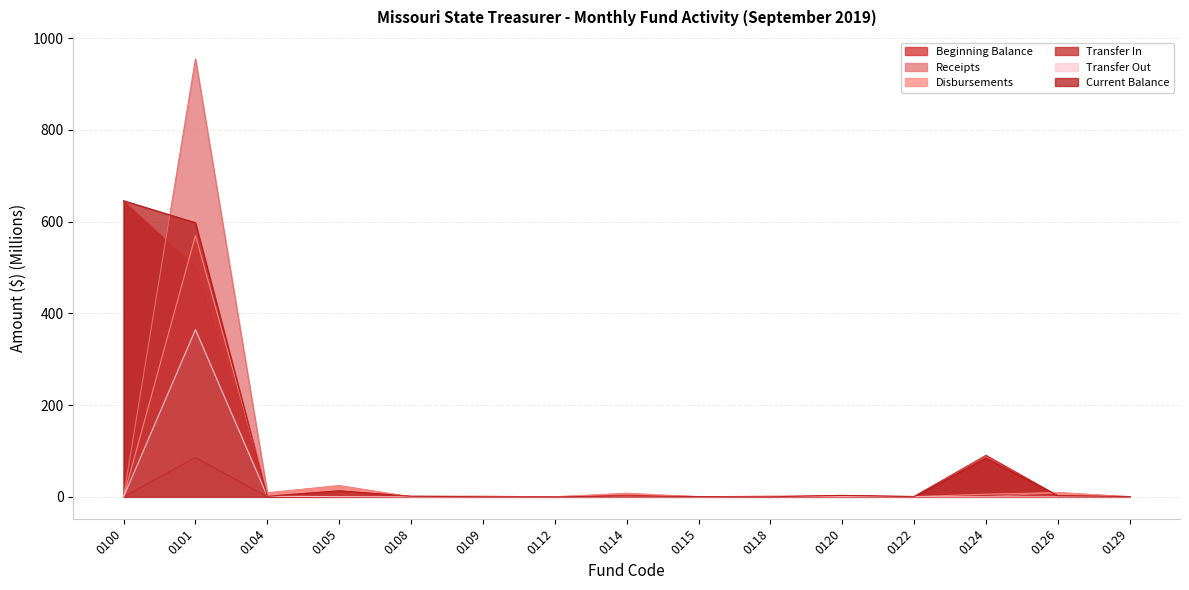

Reading left to right, list all the values displayed in this chart.

Beginning Balance: 644.4	499.5	1.6	12.7	1.2	1.1	0.1	3.7	0.6	0.5	2.7	0.9	90.6	2.4	0.6
Receipts: 1.1	954.7	8.8	24.6	0.0	0.0	0.0	6.0	0.0	1.1	1.0	0.0	0.1	9.2	0.0
Disbursements: 0.0	569.8	8.1	23.2	0.1	0.9	0.0	8.0	0.1	1.5	0.5	0.4	5.8	9.2	0.0
Transfer In: 0.0	85.7	0.0	0.0	0.0	0.0	0.0	0.0	0.0	0.0	0.0	0.0	0.0	0.0	0.0
Transfer Out: 0.0	364.4	1.4	0.3	0.0	0.0	0.0	0.0	0.0	0.0	0.1	0.2	0.0	0.0	0.0
Current Balance: 645.5	597.5	0.9	13.2	1.2	0.3	0.1	1.7	0.6	0.0	3.2	0.2	84.5	2.5	0.6